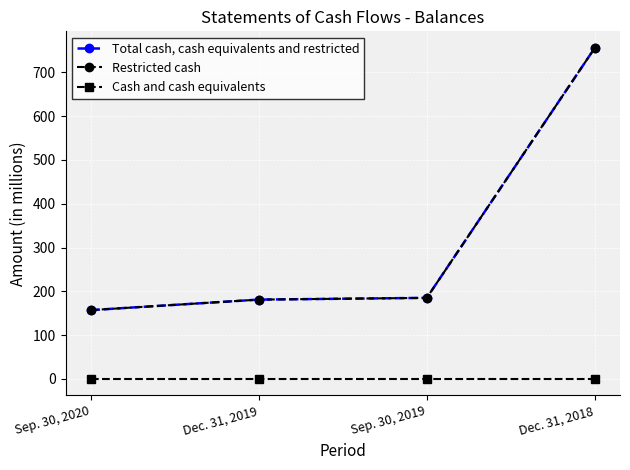

What is the label of the 4th point from the left?

Dec. 31, 2018